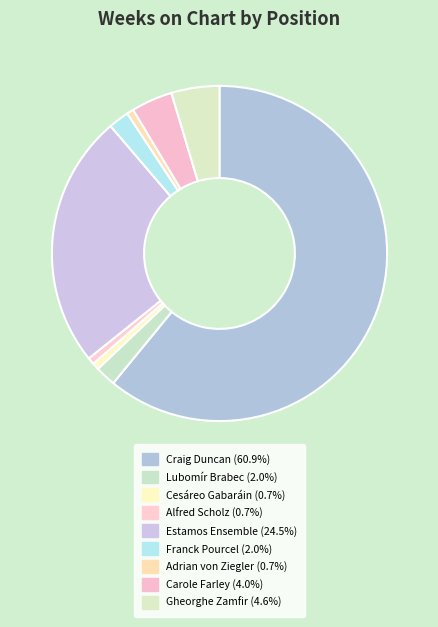

Is there a majority slice in this chart?

Yes